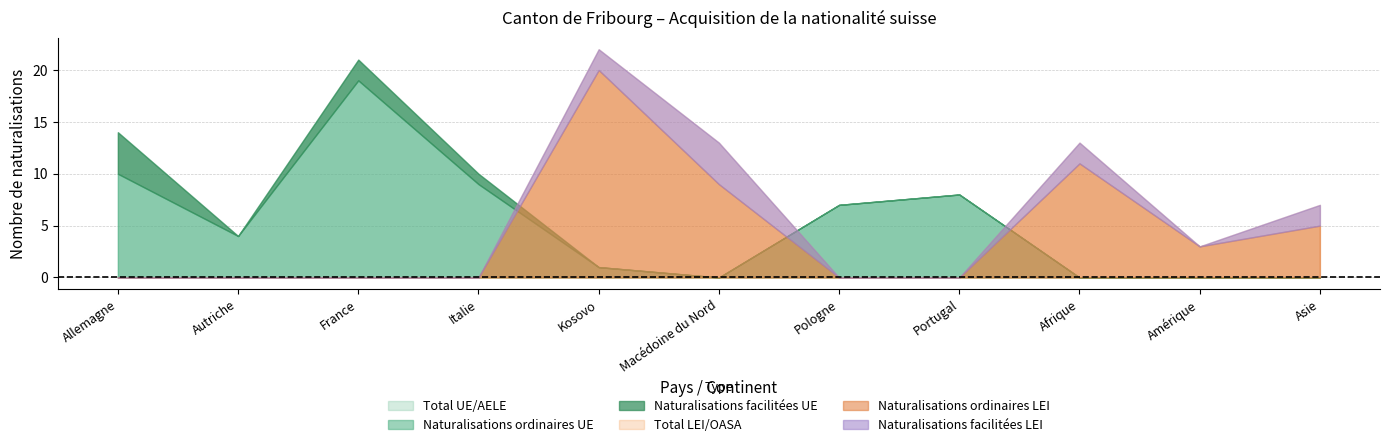

What is the label of the 5th point from the right?

Pologne